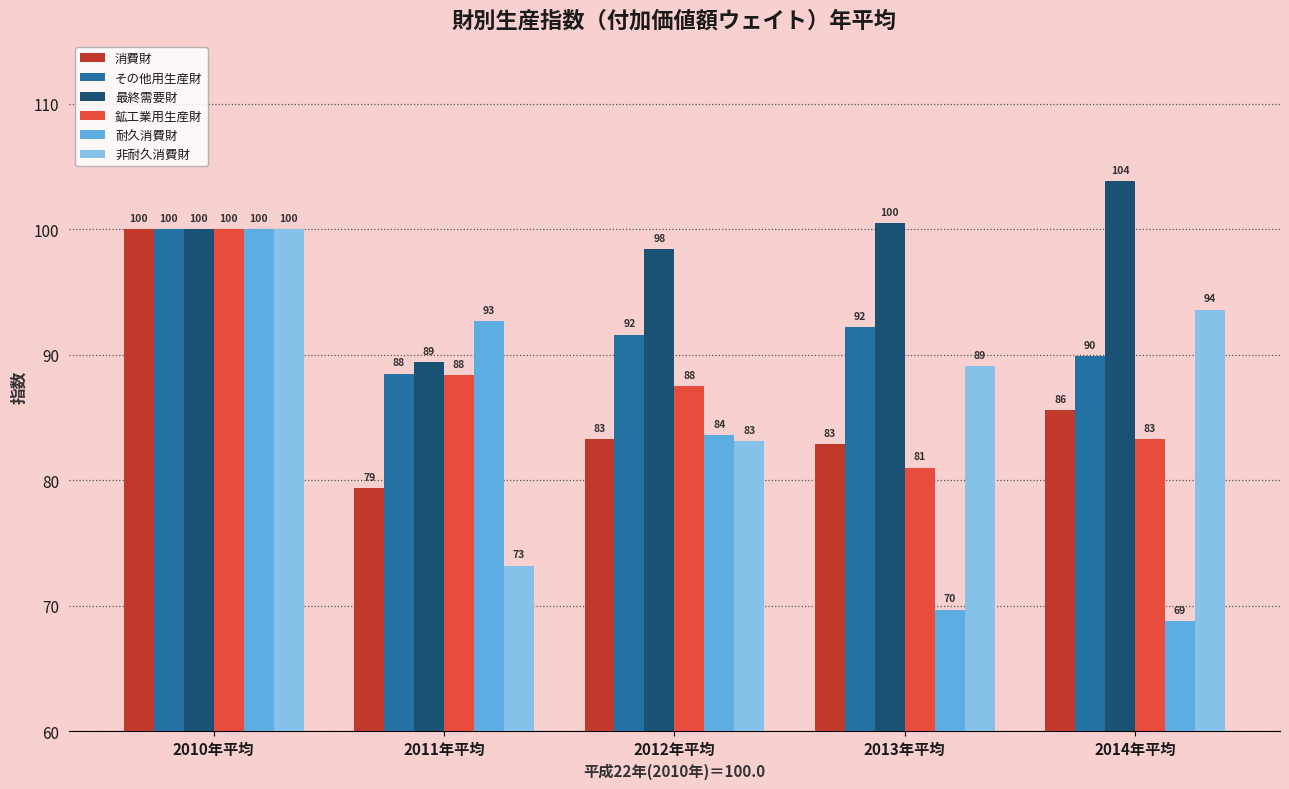

Between 2012年平均 and 2013年平均, which series saw the biggest shift?

耐久消費財